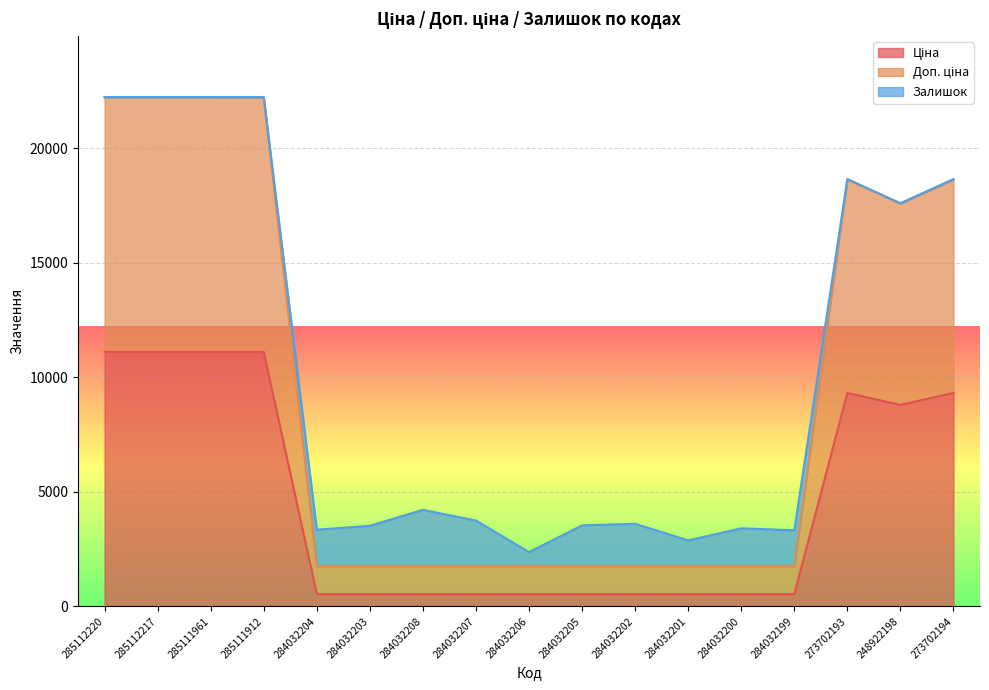

What is the label of the 17th point from the right?

285112220